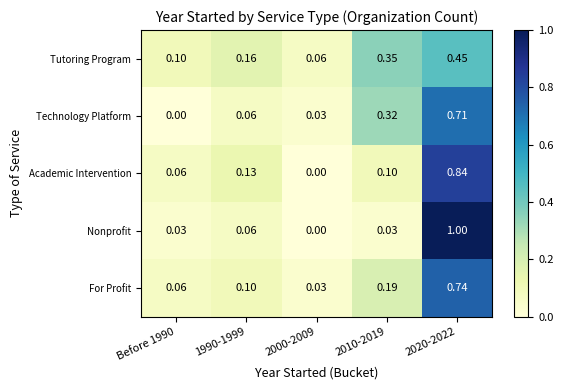

What is the total value across all series at 2010-2019?

1.0